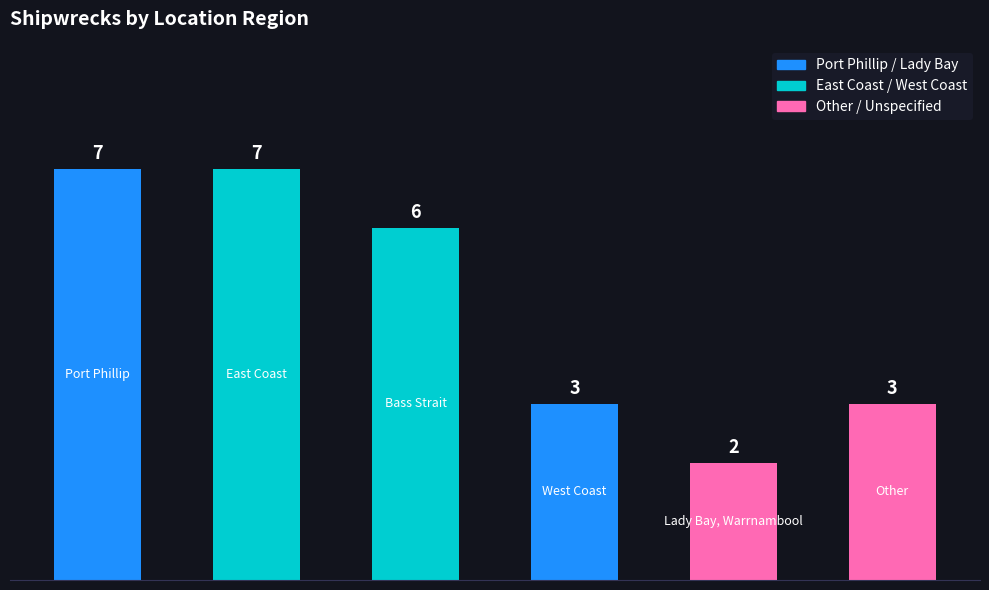

What is the sum of all values?

28